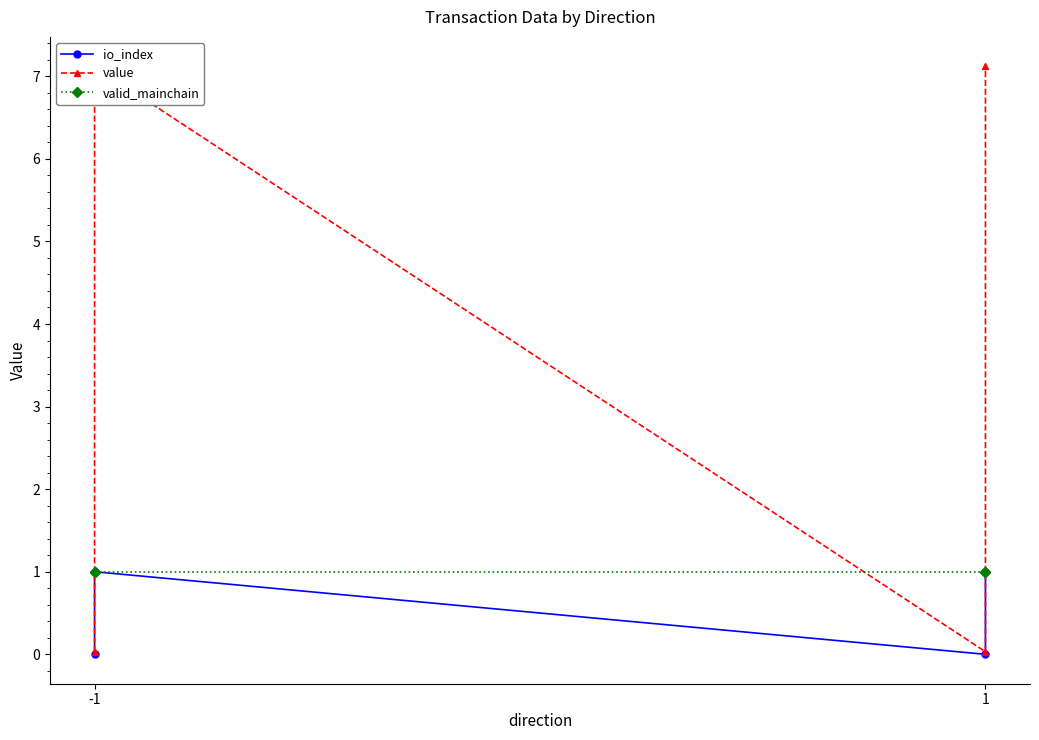

True or false: valid_mainchain has more than 0 interior local peaks.

False